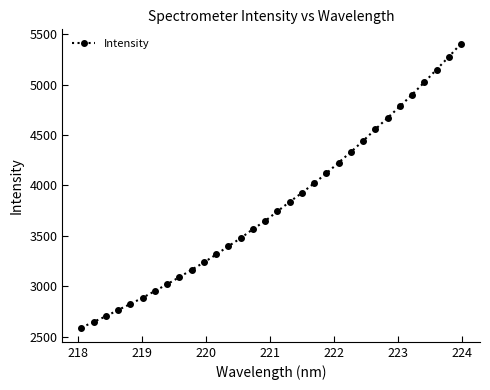

What is the smallest value displayed?

2589.4